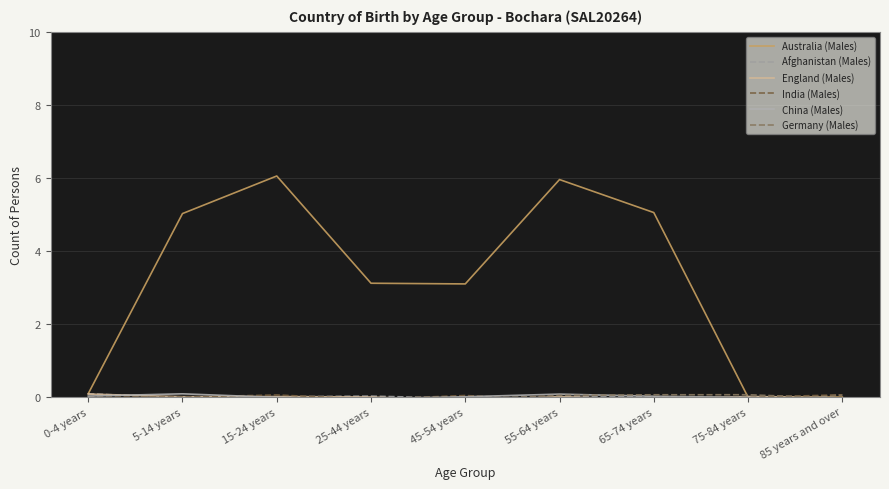

How many intersections are there between England (Males) and China (Males)?

4